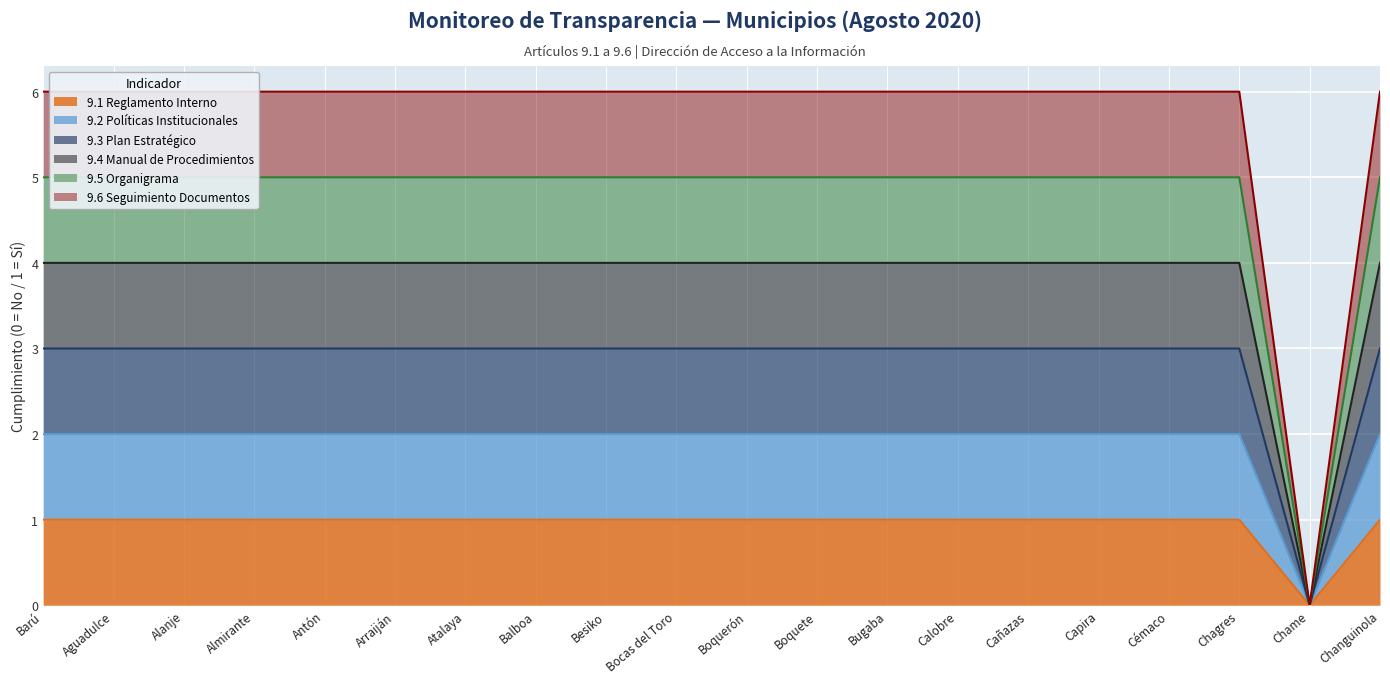

Reading left to right, transcribe all the data shown in this chart.

9.1 Reglamento Interno: Barú=1	Aguadulce=1	Alanje=1	Almirante=1	Antón=1	Arraiján=1	Atalaya=1	Balboa=1	Besiko=1	Bocas del Toro=1	Boquerón=1	Boquete=1	Bugaba=1	Calobre=1	Cañazas=1	Capira=1	Cémaco=1	Chagres=1	Chame=0	Changuinola=1
9.2 Políticas Institucionales: Barú=2	Aguadulce=2	Alanje=2	Almirante=2	Antón=2	Arraiján=2	Atalaya=2	Balboa=2	Besiko=2	Bocas del Toro=2	Boquerón=2	Boquete=2	Bugaba=2	Calobre=2	Cañazas=2	Capira=2	Cémaco=2	Chagres=2	Chame=0	Changuinola=2
9.3 Plan Estratégico: Barú=3	Aguadulce=3	Alanje=3	Almirante=3	Antón=3	Arraiján=3	Atalaya=3	Balboa=3	Besiko=3	Bocas del Toro=3	Boquerón=3	Boquete=3	Bugaba=3	Calobre=3	Cañazas=3	Capira=3	Cémaco=3	Chagres=3	Chame=0	Changuinola=3
9.4 Manual de Procedimientos: Barú=4	Aguadulce=4	Alanje=4	Almirante=4	Antón=4	Arraiján=4	Atalaya=4	Balboa=4	Besiko=4	Bocas del Toro=4	Boquerón=4	Boquete=4	Bugaba=4	Calobre=4	Cañazas=4	Capira=4	Cémaco=4	Chagres=4	Chame=0	Changuinola=4
9.5 Organigrama: Barú=5	Aguadulce=5	Alanje=5	Almirante=5	Antón=5	Arraiján=5	Atalaya=5	Balboa=5	Besiko=5	Bocas del Toro=5	Boquerón=5	Boquete=5	Bugaba=5	Calobre=5	Cañazas=5	Capira=5	Cémaco=5	Chagres=5	Chame=0	Changuinola=5
9.6 Seguimiento Documentos: Barú=6	Aguadulce=6	Alanje=6	Almirante=6	Antón=6	Arraiján=6	Atalaya=6	Balboa=6	Besiko=6	Bocas del Toro=6	Boquerón=6	Boquete=6	Bugaba=6	Calobre=6	Cañazas=6	Capira=6	Cémaco=6	Chagres=6	Chame=0	Changuinola=6